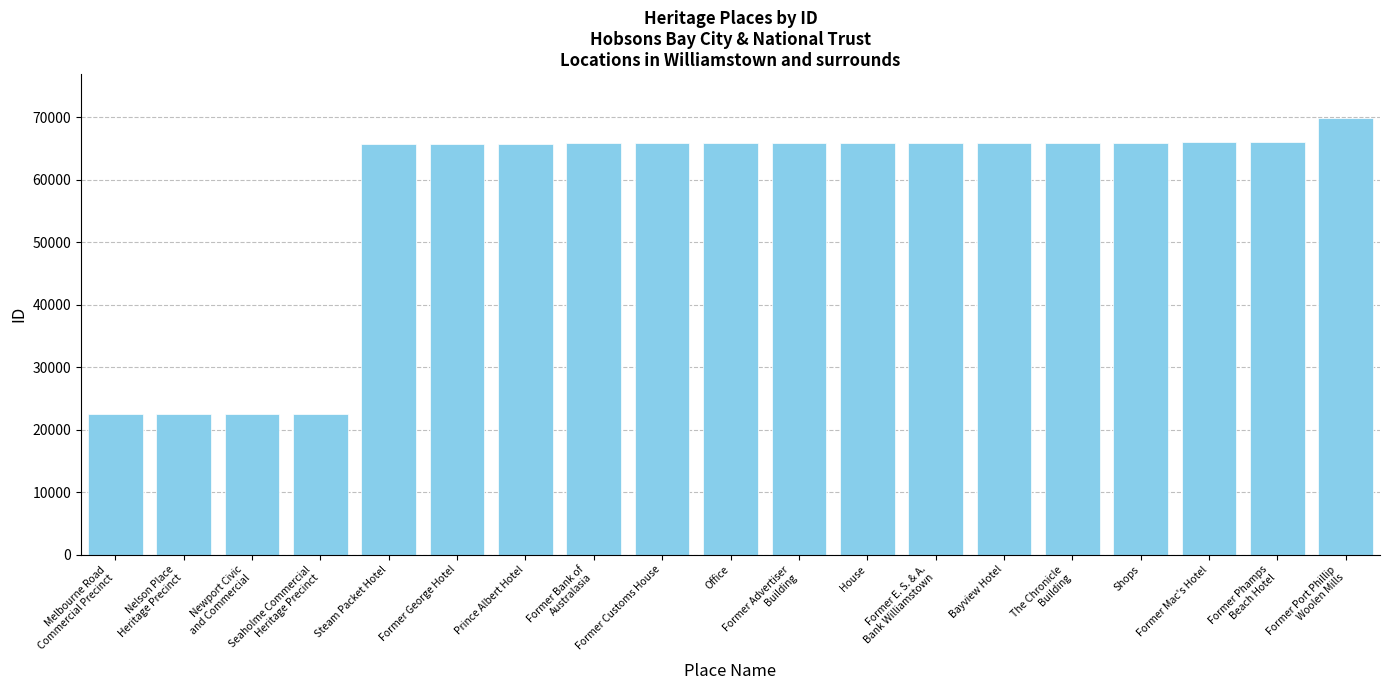

What is the label of the 18th bar from the left?

Former Phamps
Beach Hotel